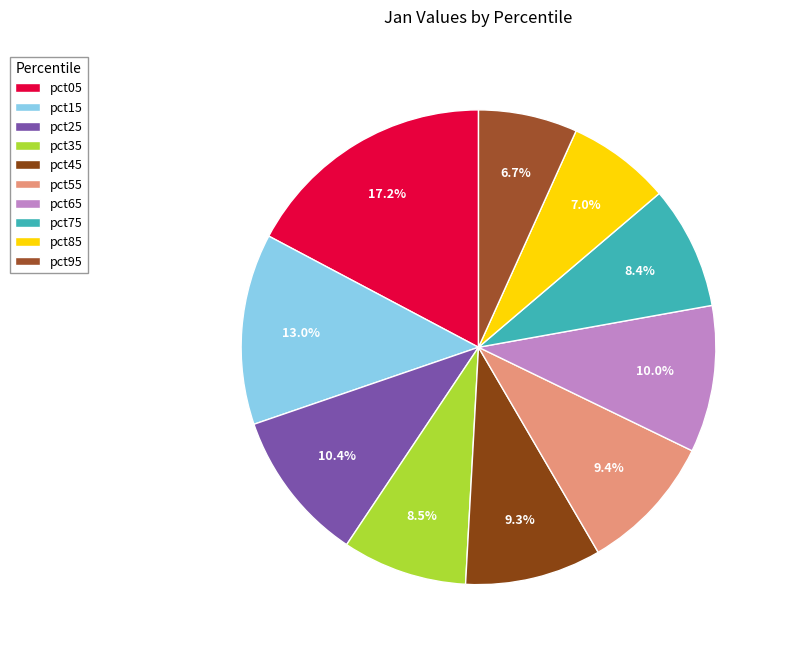

What percentage is the pct05 slice, to the nearest percent?

17%